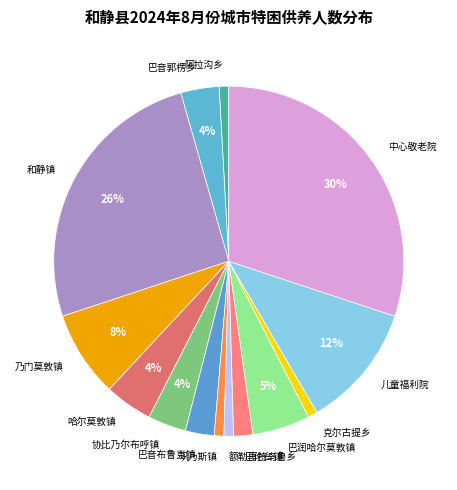

Is it true that 中心敬老院 is 45% of the pie?

False